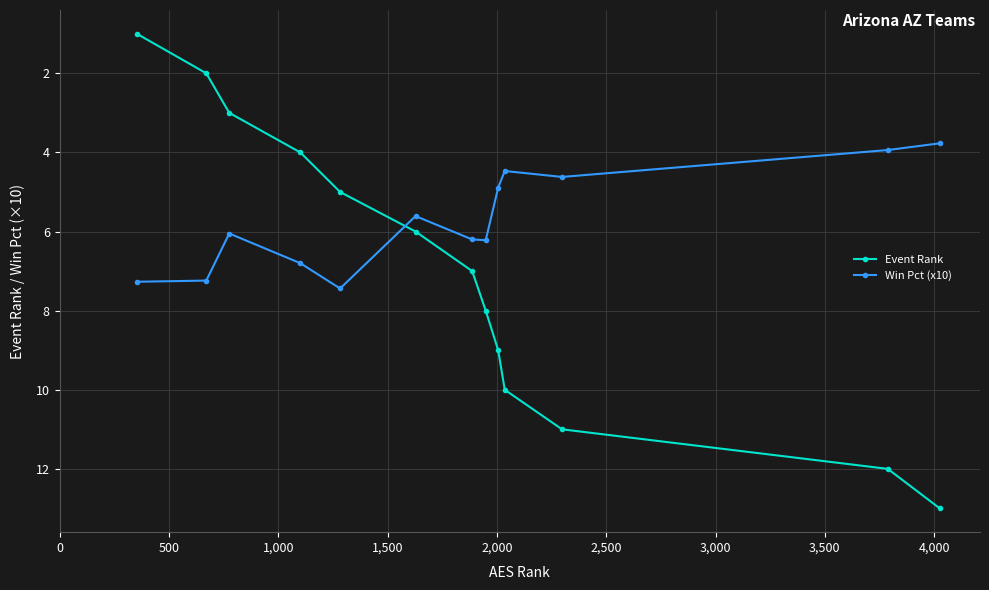

After their last crossing, which series has the higher values: Win Pct (x10) or Event Rank?

Event Rank